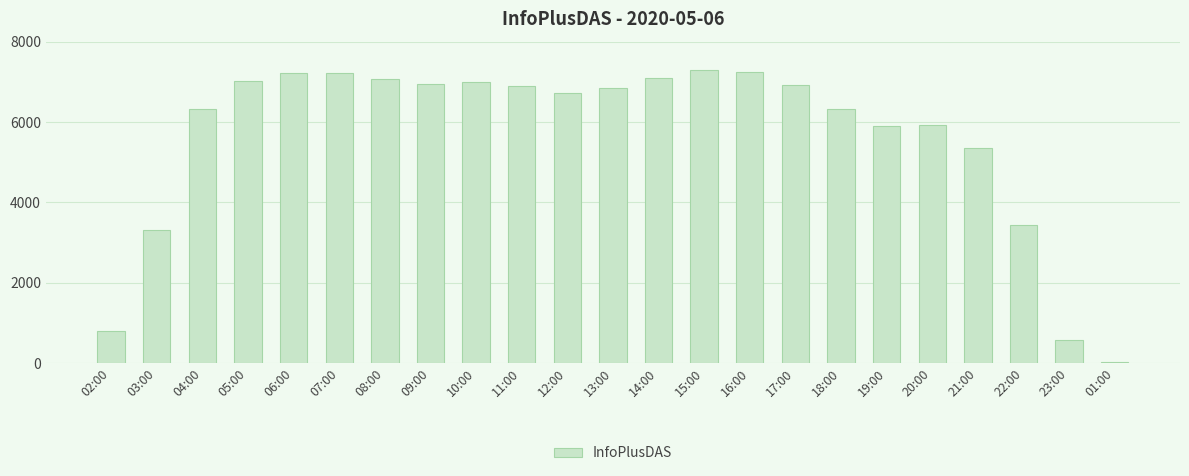

What is the label of the 8th bar from the left?

09:00